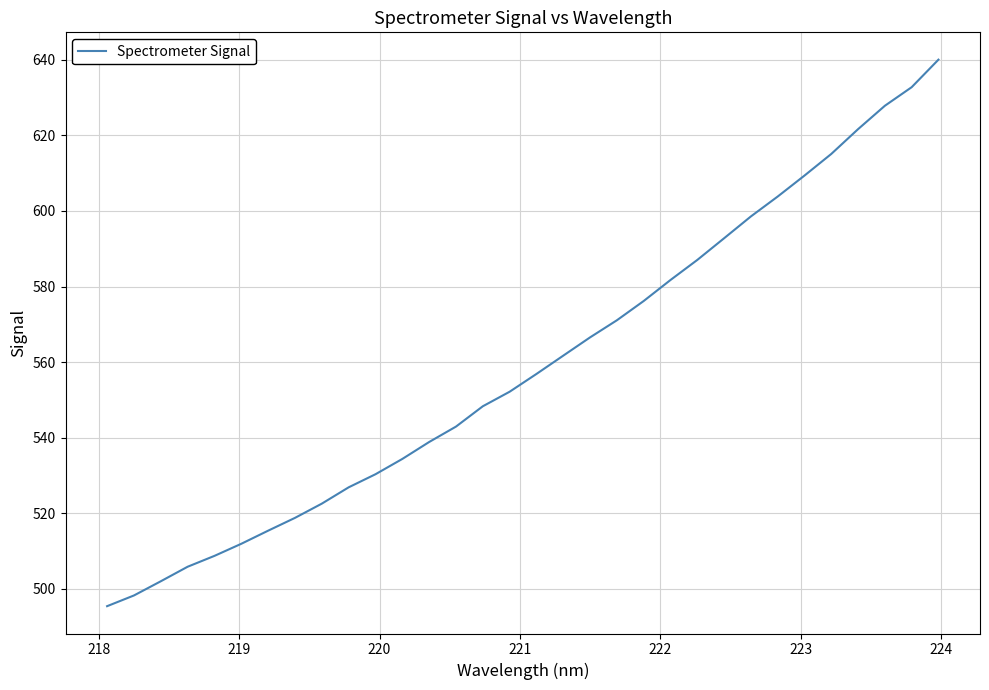

What is the difference between the maximum and minimum values?

144.6